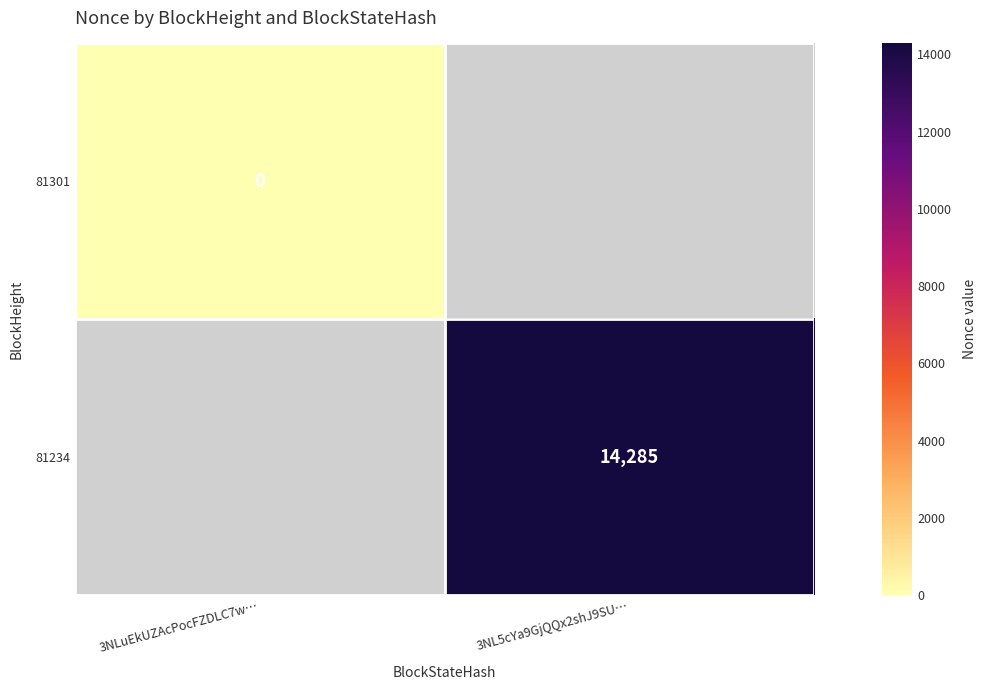

Is the value of 81301 at 3NLuEkUZAcPocFZDLC7w… greater than the value of 81234 at 3NL5cYa9GjQQx2shJ9SU…?

No